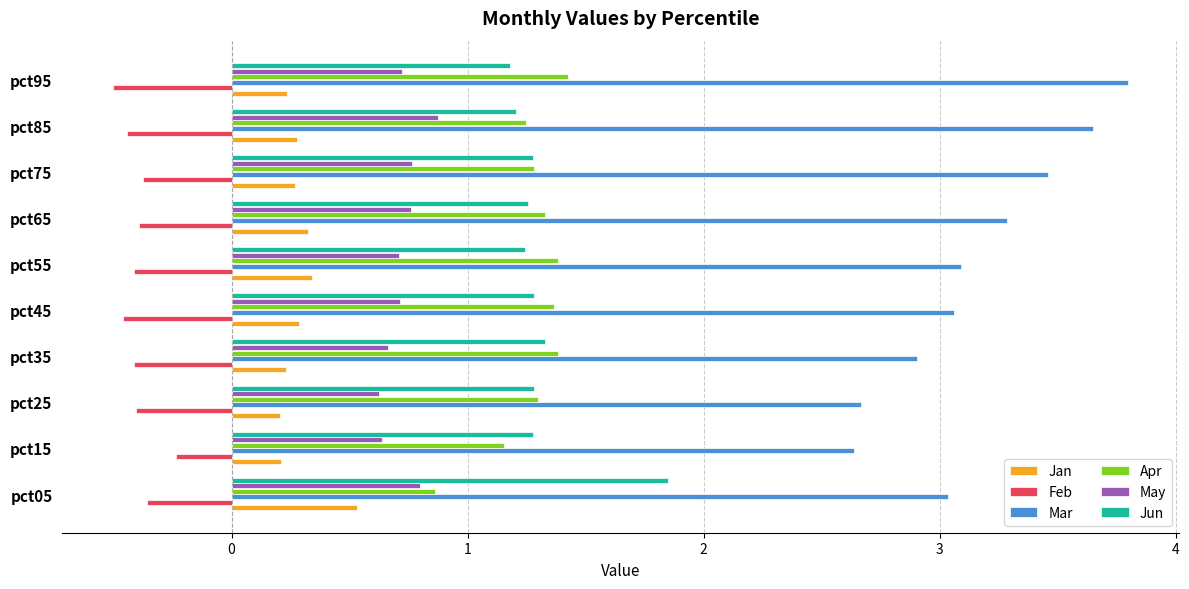

Is the value of Mar at pct65 greater than the value of Feb at pct75?

Yes